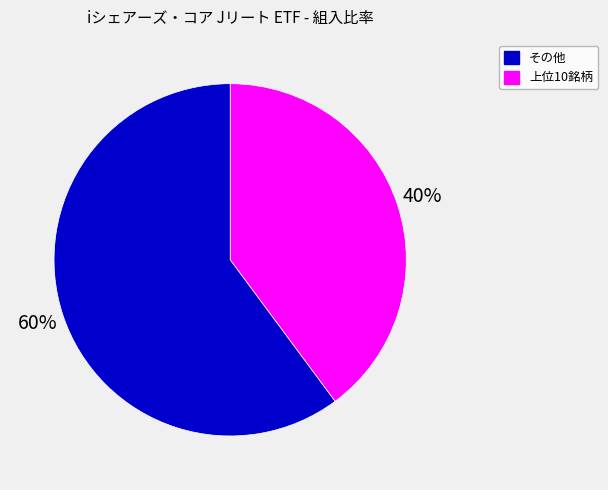

To the nearest percent, what is the difference between the largest and smallest slice percentages?

20%